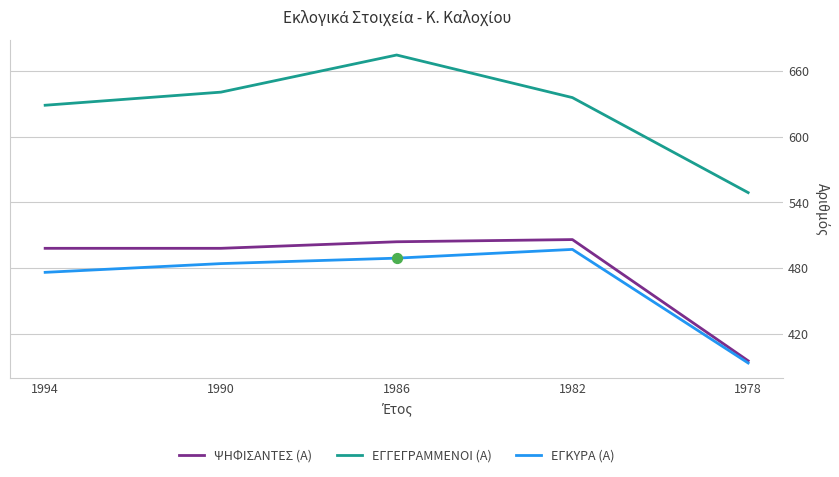

What are all the series names shown in the legend?

ΨΗΦΙΣΑΝΤΕΣ (Α), ΕΓΓΕΓΡΑΜΜΕΝΟΙ (Α), ΕΓΚΥΡΑ (Α)